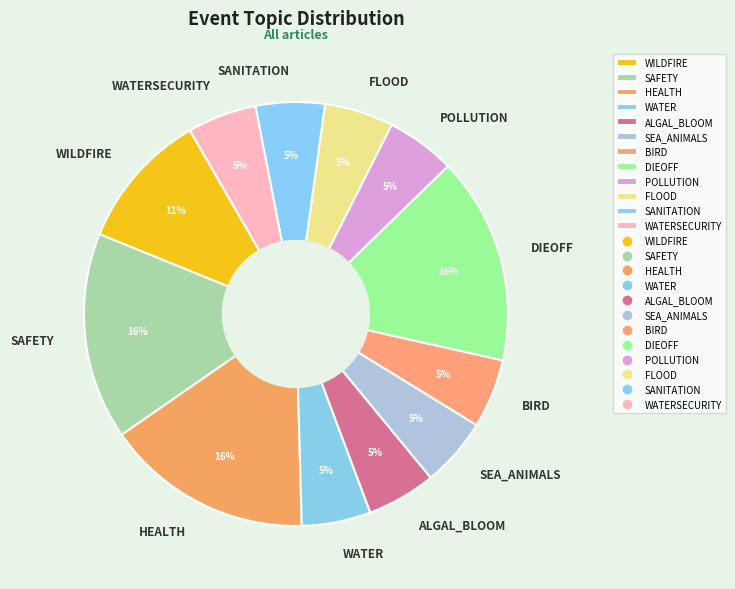

Is the sum of SAFETY and WATER greater than half?

No